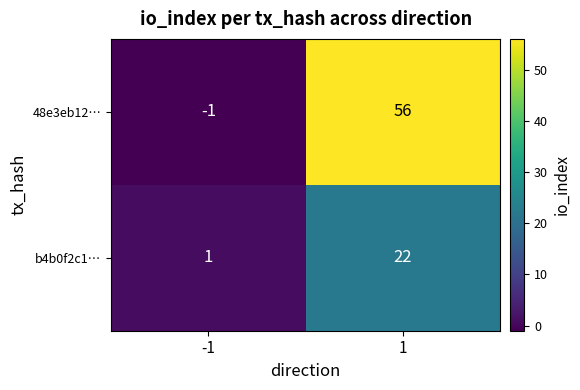

What is the difference between the maximum and minimum values in the 48e3eb12… series?

57